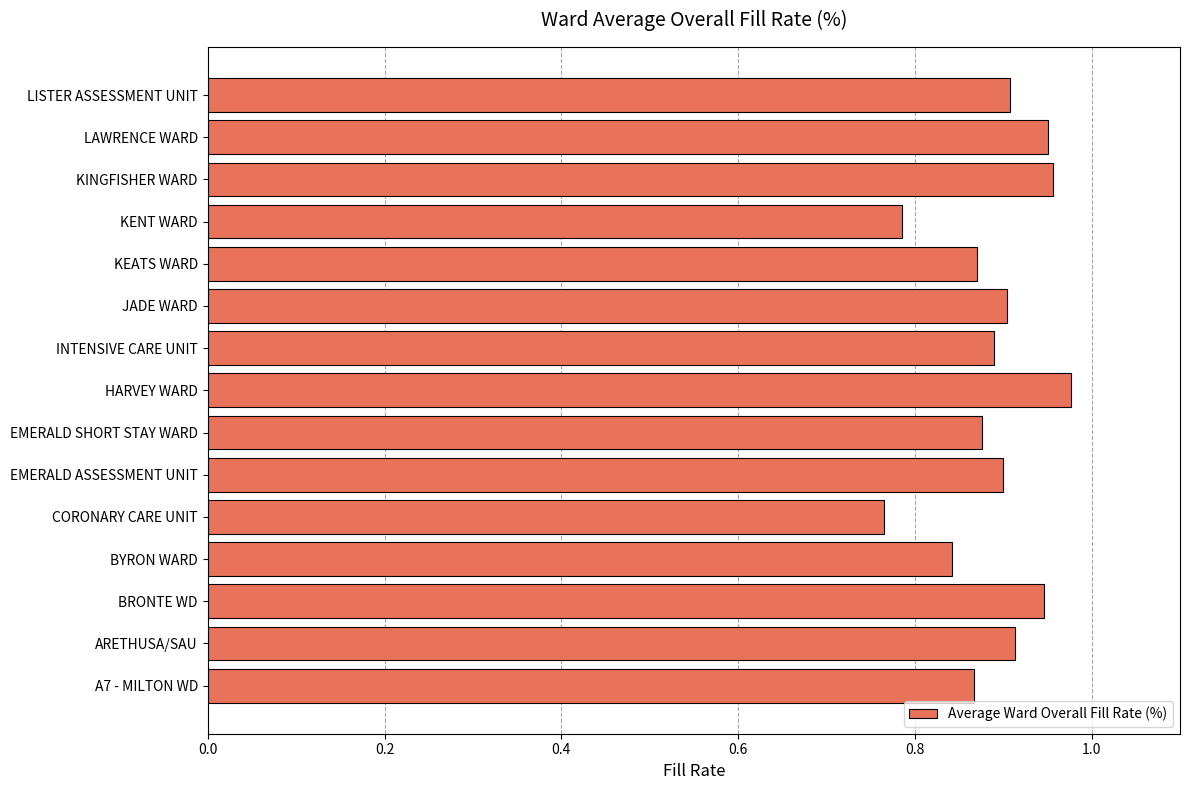

Which has a higher value, BYRON WARD or JADE WARD?

JADE WARD